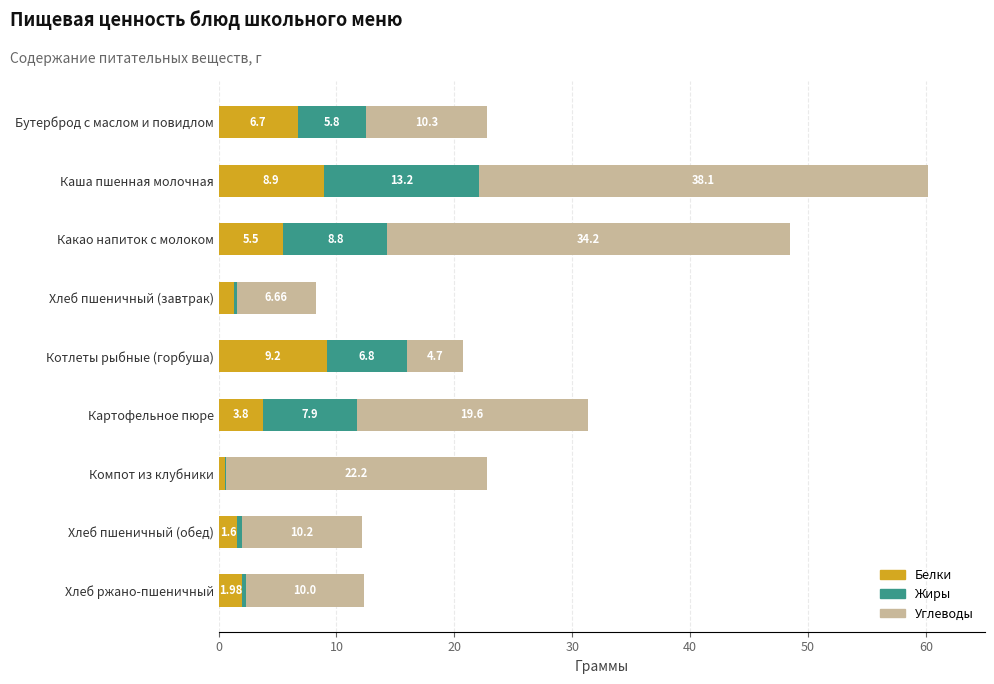

At which category is the sum across all series the highest?

Каша пшенная молочная